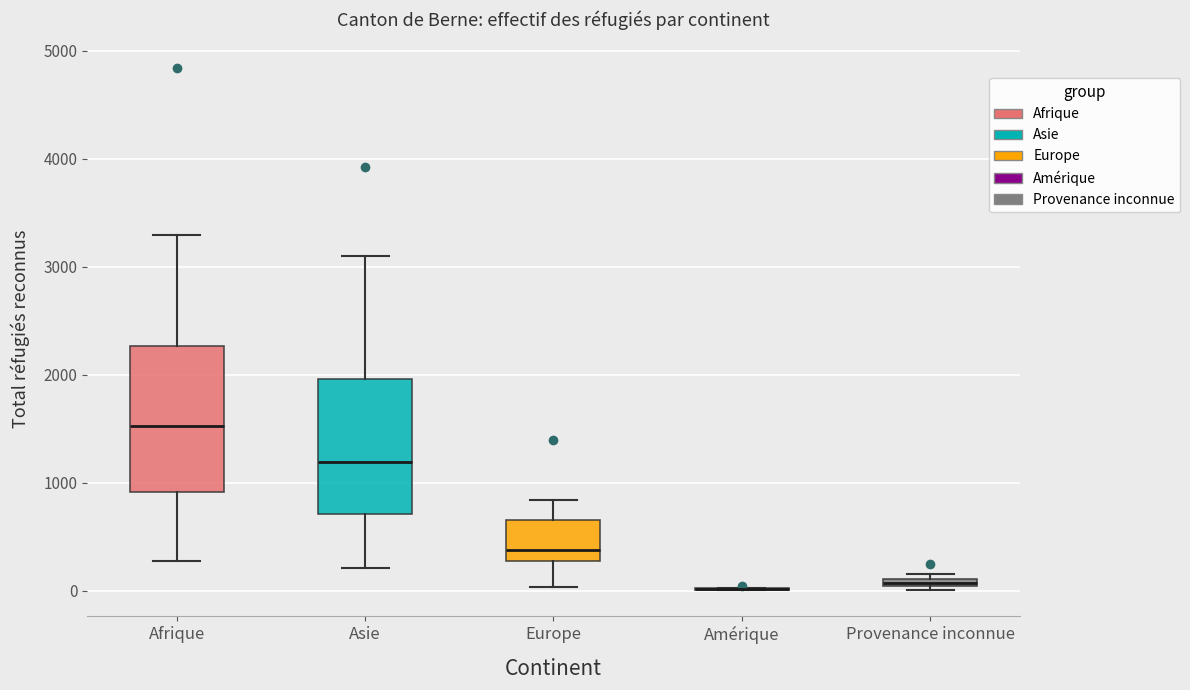

Which box is the tallest, from its lower edge to its upper edge?

Afrique